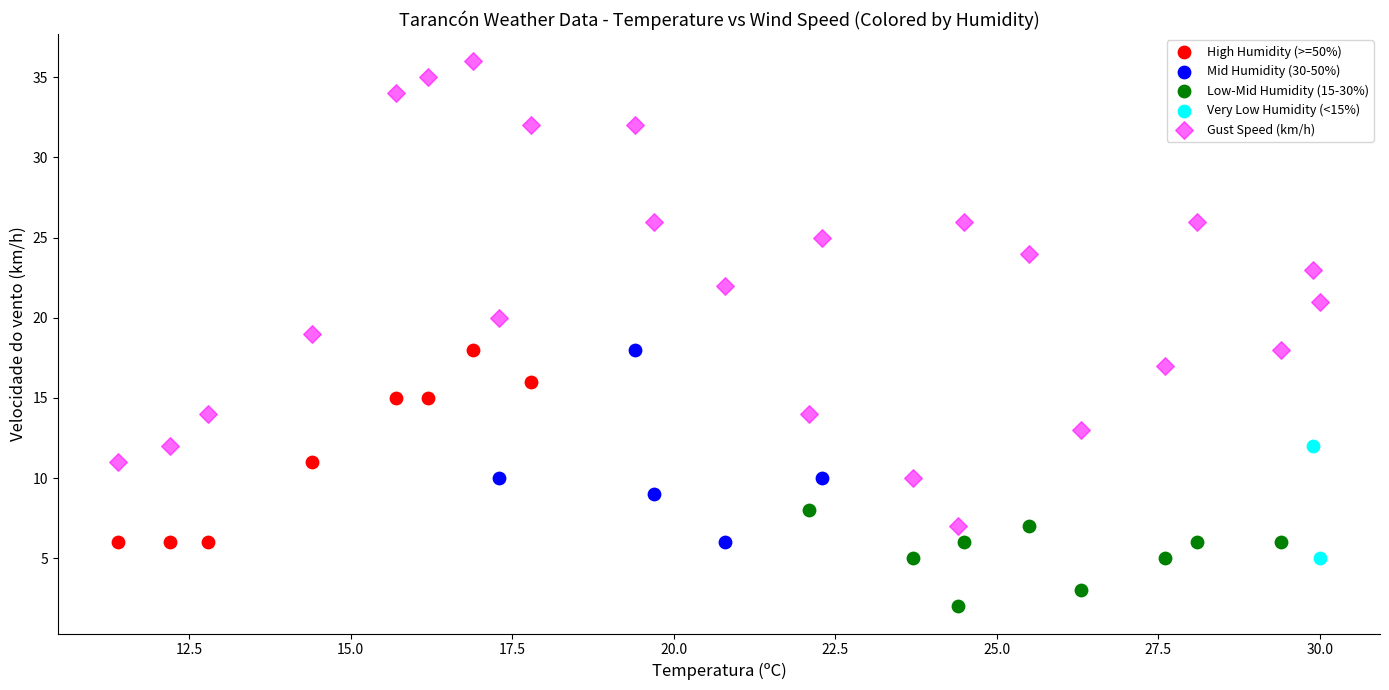

Which series reaches the maximum Y coordinate?

Gust Speed (km/h)